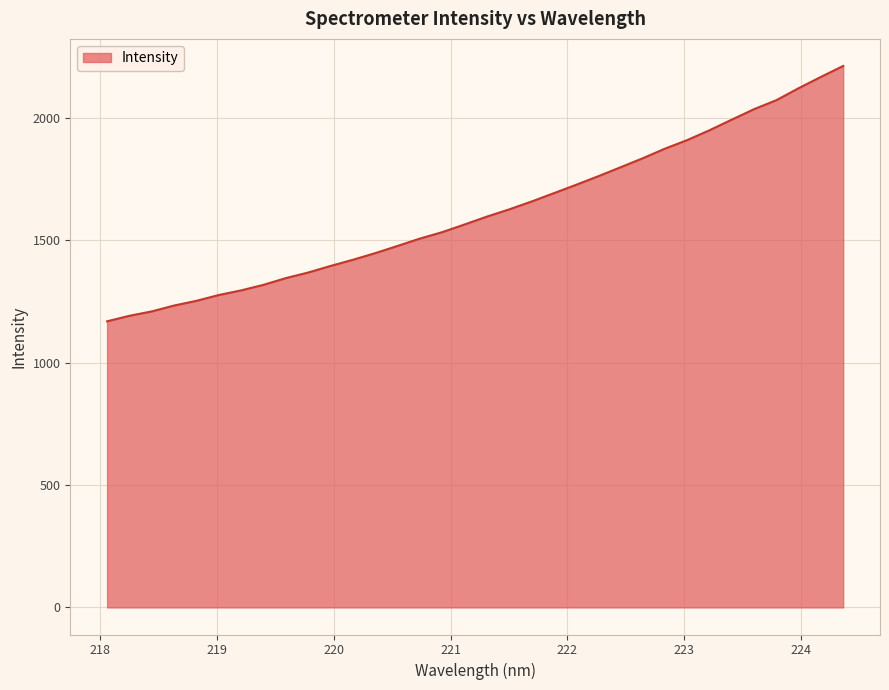

What is the difference between the maximum and minimum values?

1042.6